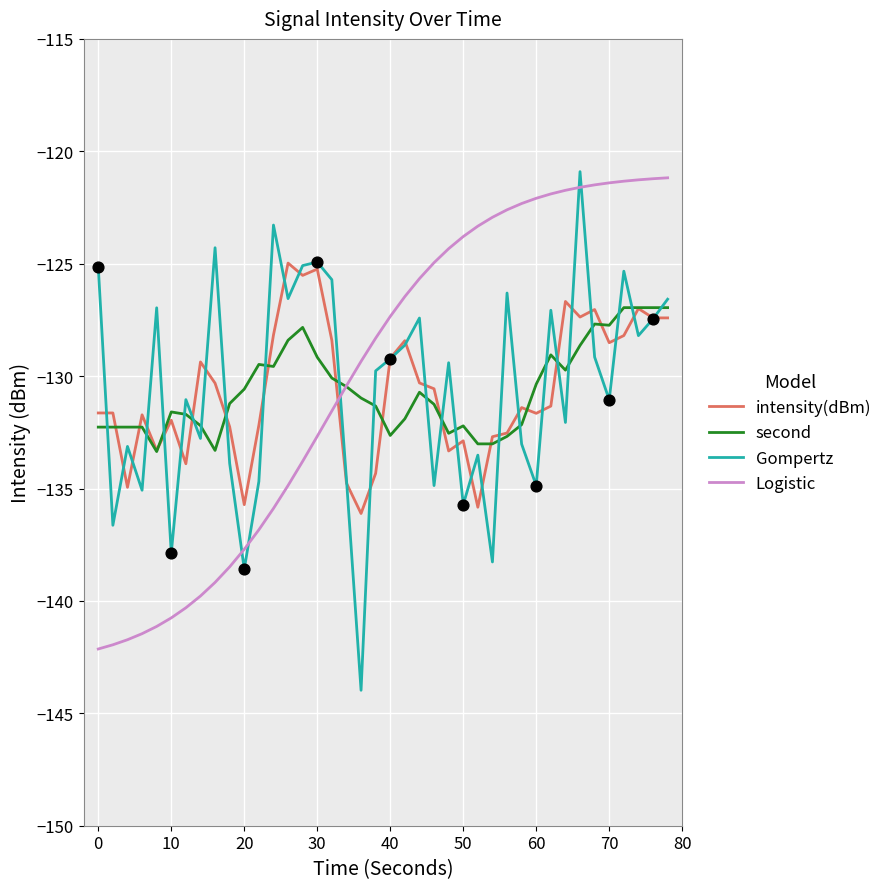

What is the minimum value shown in the chart?

-144.0